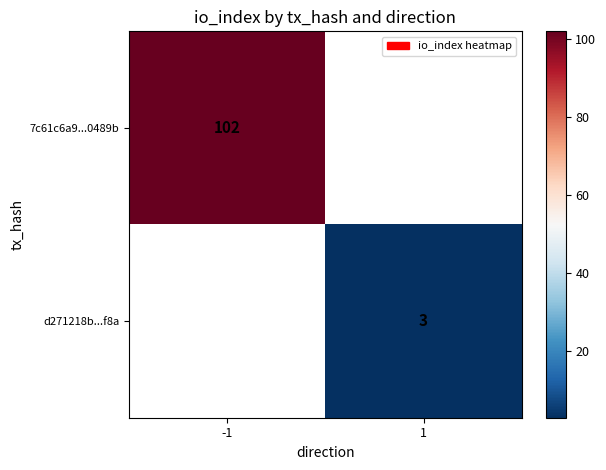

The d271218b...f8a series shows 3 at 1. True or false?

True